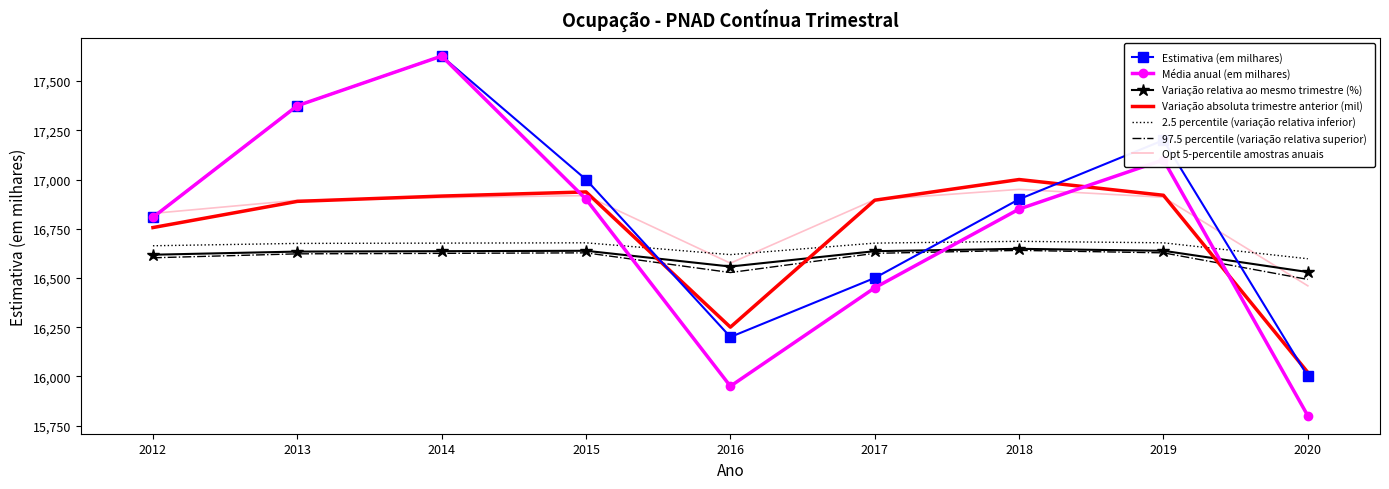

Which series has the largest range (max minus min)?

Média anual (em milhares)